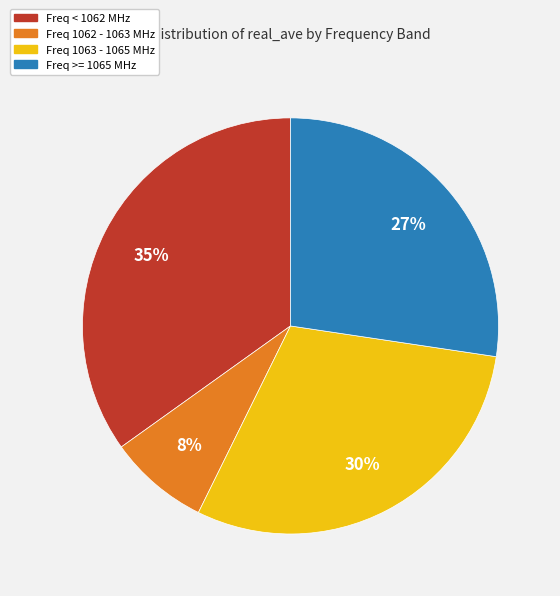

To the nearest percent, what is the difference between the largest and smallest slice percentages?

27%